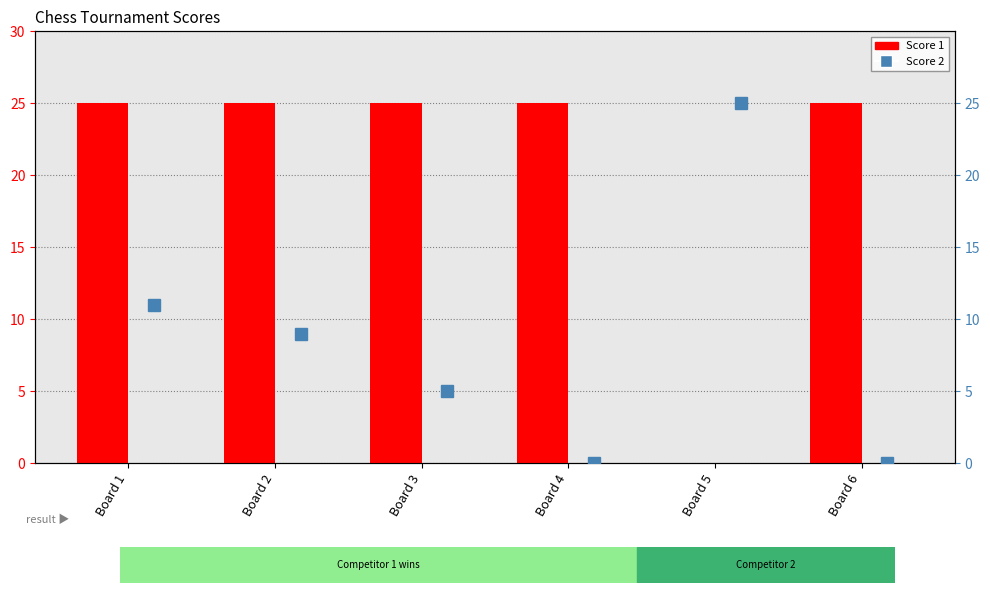

Where is Score 1 nearest to the value 12?

Board 5